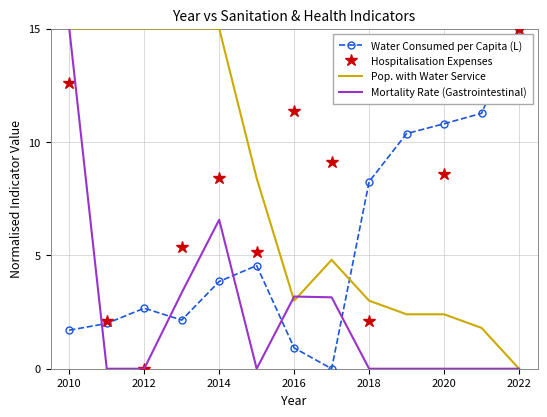

After their last crossing, which series has the higher values: Water Consumed per Capita (L) or Mortality Rate (Gastrointestinal)?

Water Consumed per Capita (L)